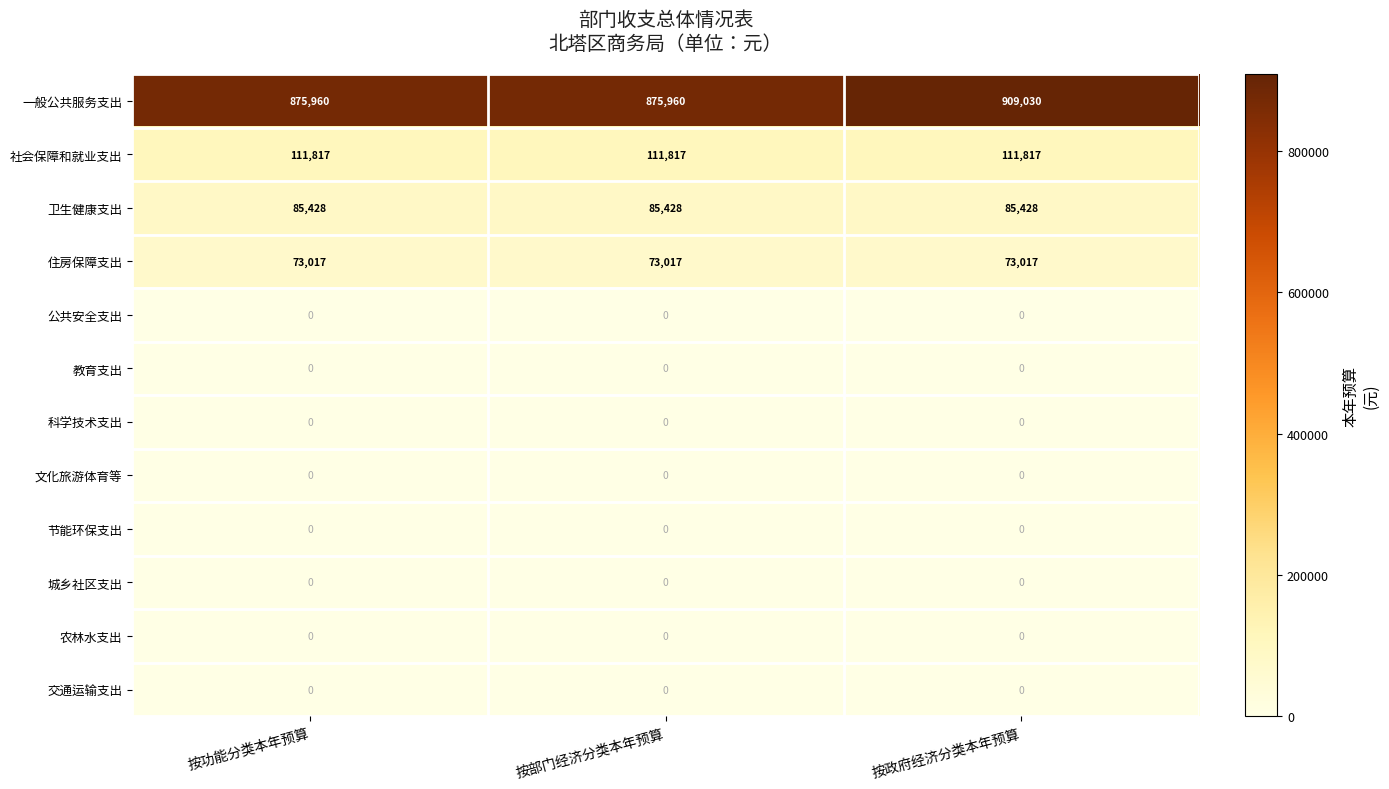

Read the 住房保障支出 value at 按政府经济分类本年预算.

73017